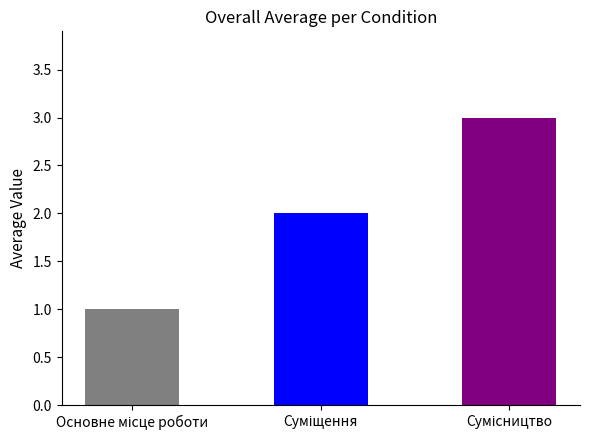

At which category does the chart reach its peak across all series?

Сумісництво